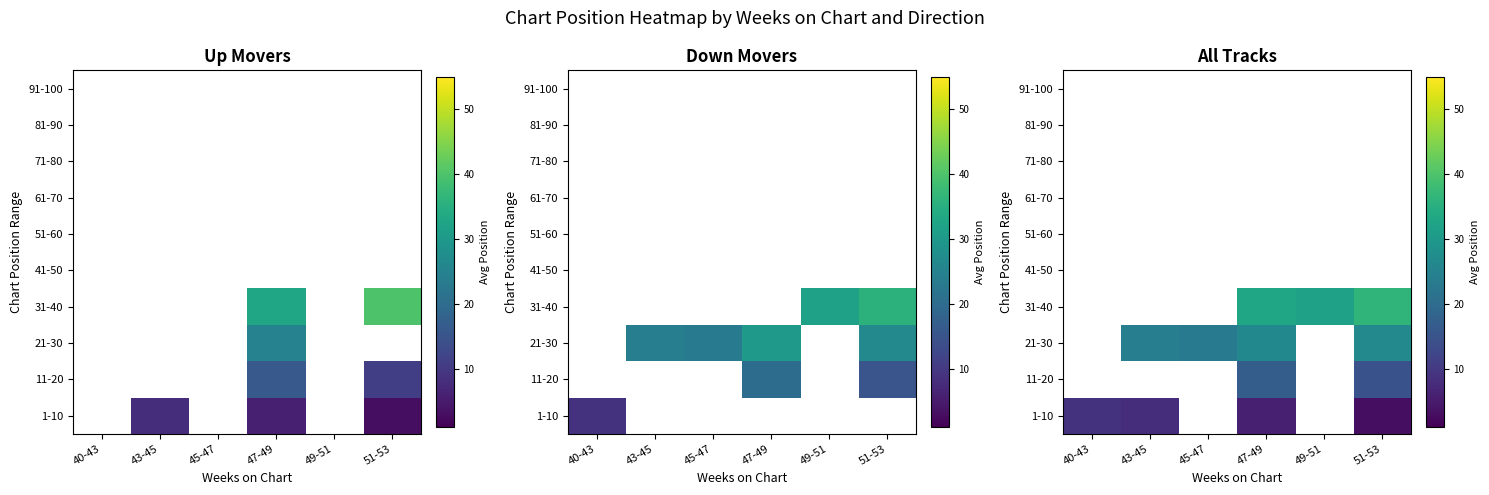

What is the maximum value shown in the chart?

36.2